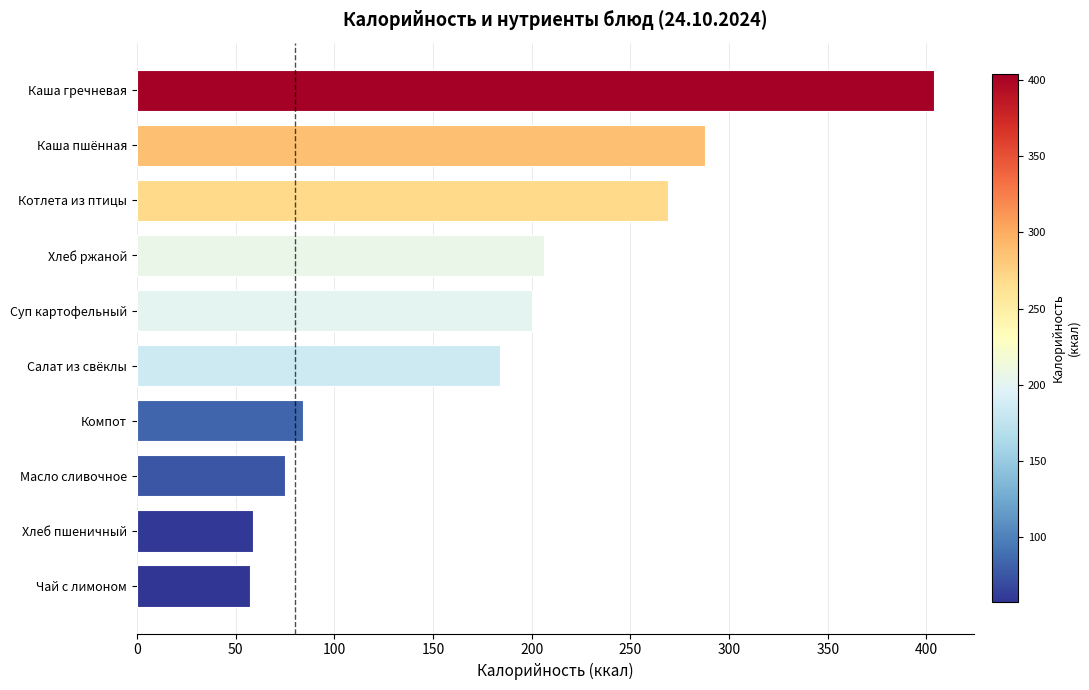

What is the minimum value shown in the chart?

57.3